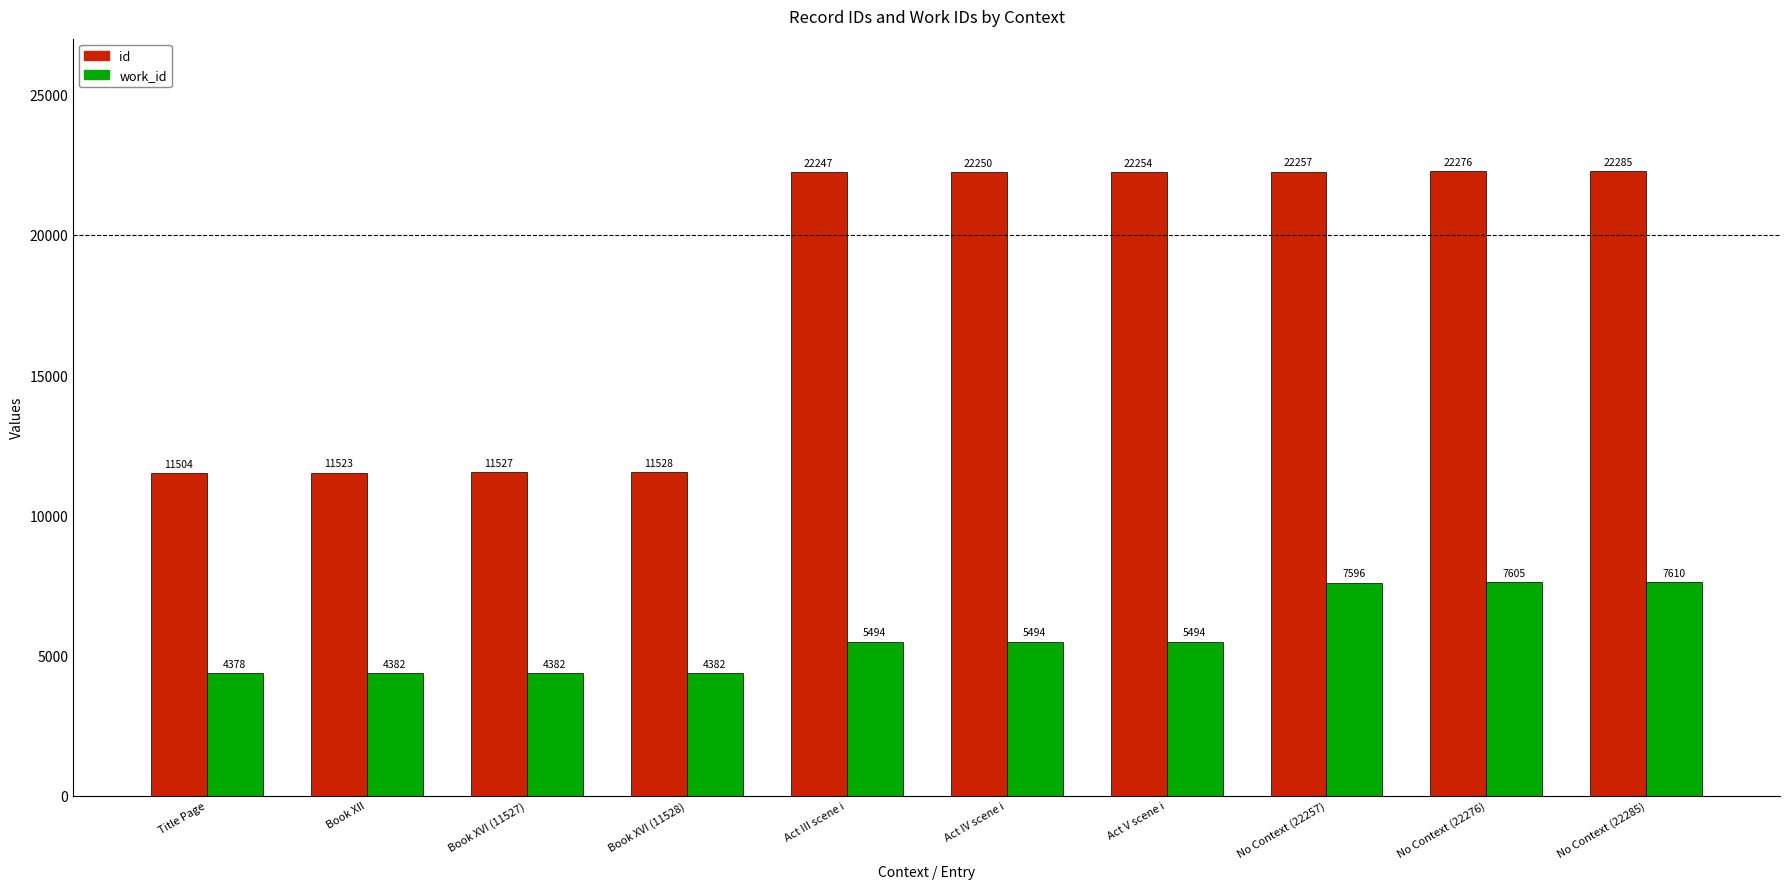

Reading right to left, what are all the values shown in this chart?

id: No Context (22285)=22285	No Context (22276)=22276	No Context (22257)=22257	Act V scene i=22254	Act IV scene i=22250	Act III scene i=22247	Book XVI (11528)=11528	Book XVI (11527)=11527	Book XII=11523	Title Page=11504
work_id: No Context (22285)=7610	No Context (22276)=7605	No Context (22257)=7596	Act V scene i=5494	Act IV scene i=5494	Act III scene i=5494	Book XVI (11528)=4382	Book XVI (11527)=4382	Book XII=4382	Title Page=4378